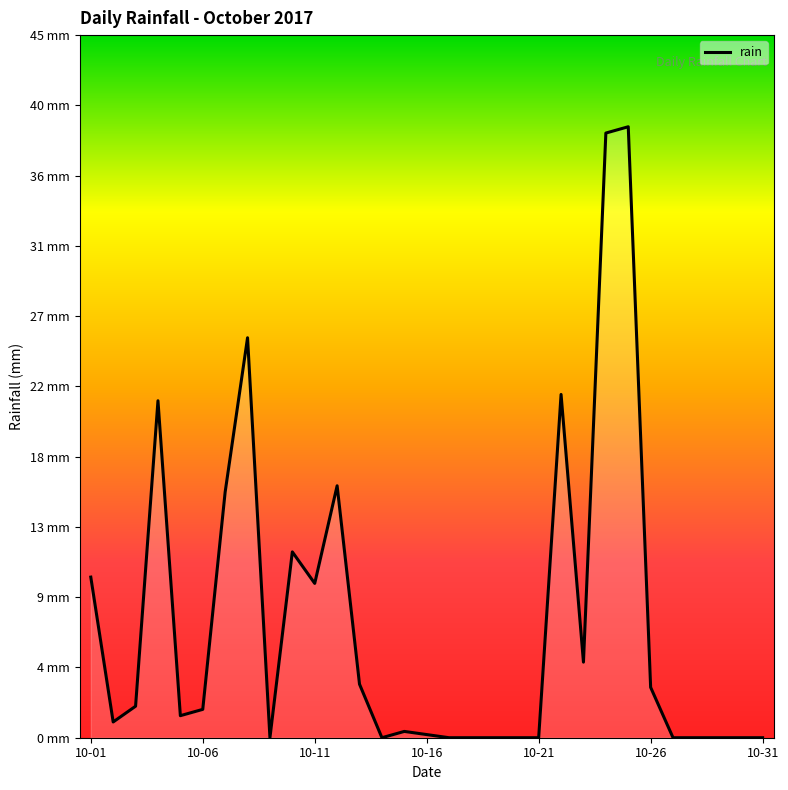

Is this an area chart (filled region under the line)?

Yes